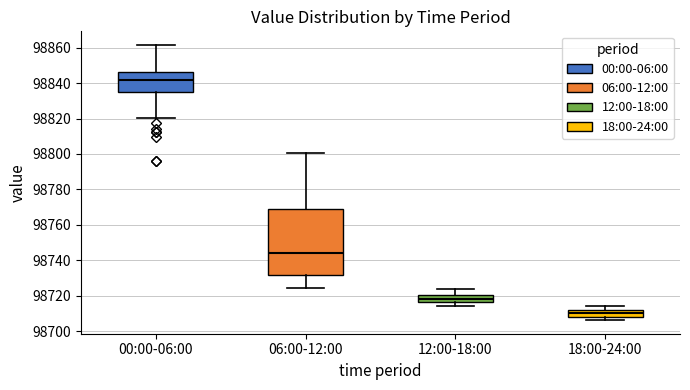

Which box's median line is the lowest?

18:00-24:00